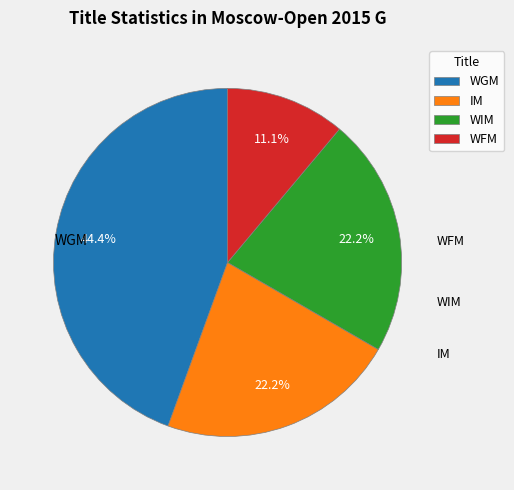

Which has a higher value, IM or WGM?

WGM